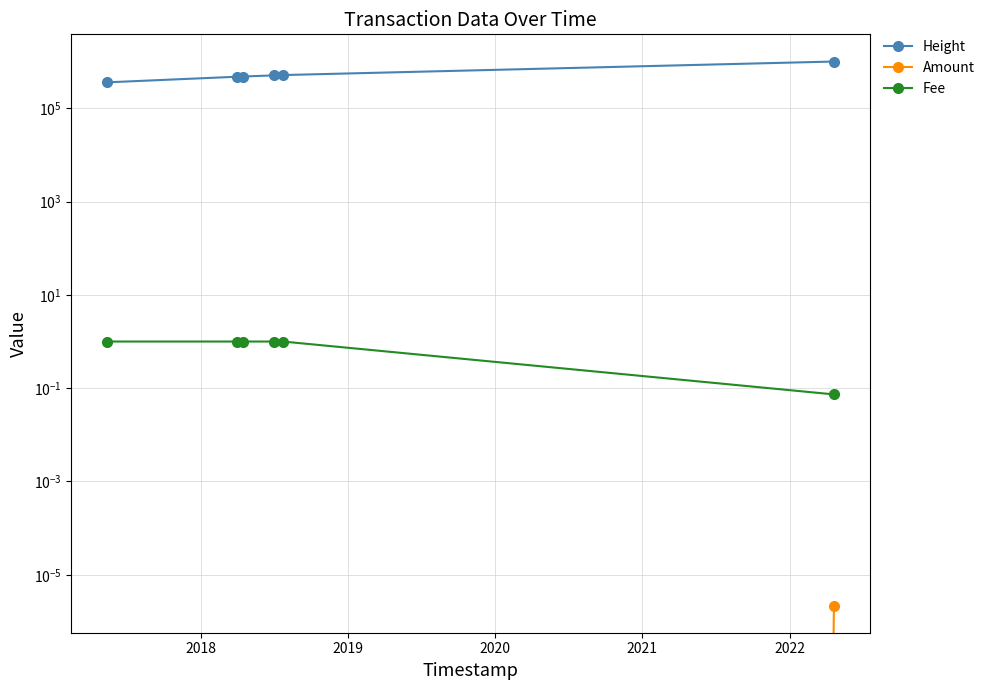

Is the value of Height at 2022 greater than the value of Fee at 2019?

Yes